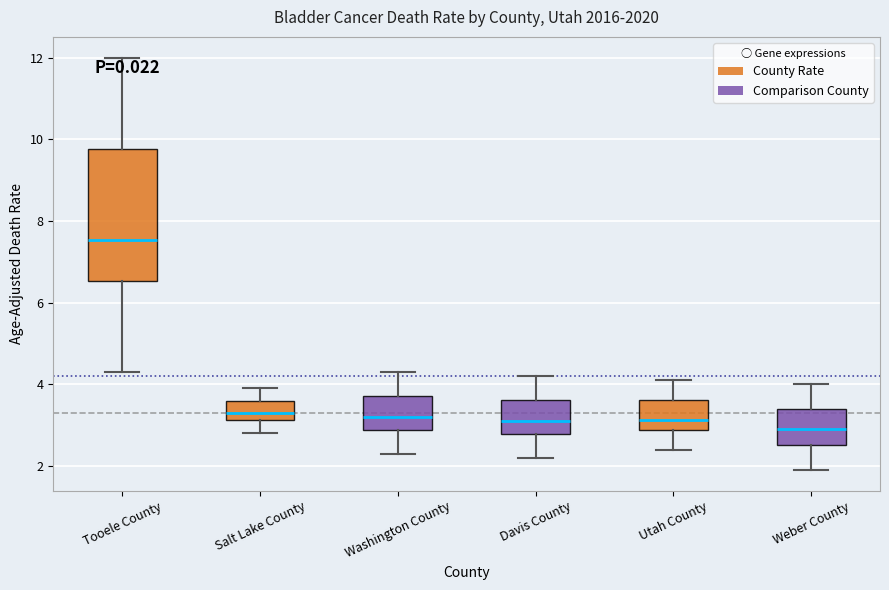

Reading left to right, read every box against the y-axis: the position of its median line, the range the box covers, and the ends of its whiskers. The values are not printed on the chart, so give them approximately, as read against the axis.

Tooele County: median 7.6, box 6.6 to 9.8, whiskers 4.4 to 12.0
Salt Lake County: median 3.4, box 3.2 to 3.6, whiskers 2.8 to 4.0
Washington County: median 3.2, box 2.8 to 3.8, whiskers 2.4 to 4.4
Davis County: median 3.2, box 2.8 to 3.6, whiskers 2.2 to 4.2
Utah County: median 3.2, box 2.8 to 3.6, whiskers 2.4 to 4.2
Weber County: median 3.0, box 2.6 to 3.4, whiskers 2.0 to 4.0